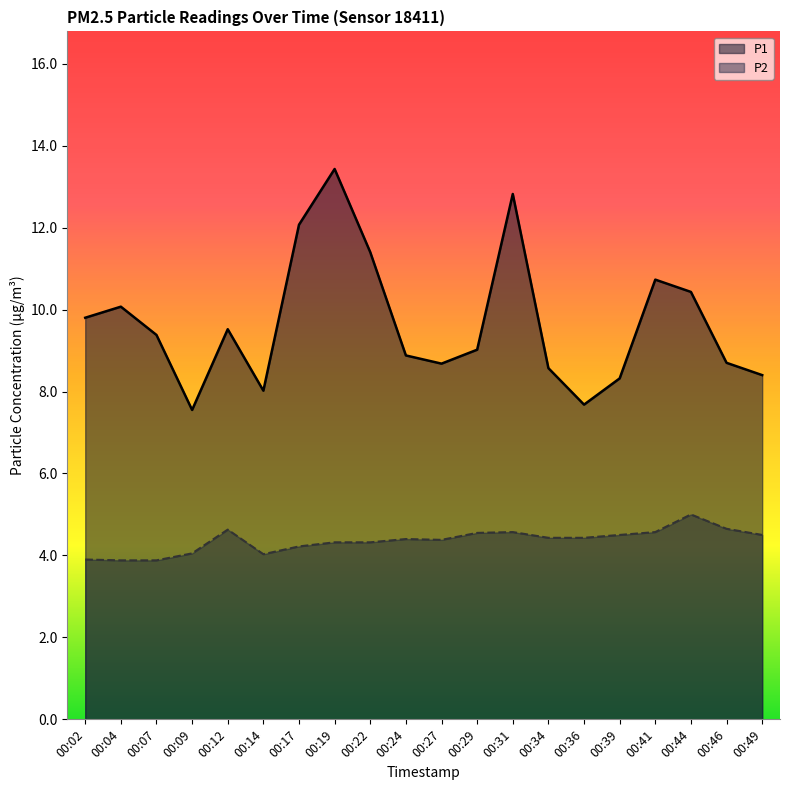

True or false: P1 and P2 cross at least once.

False